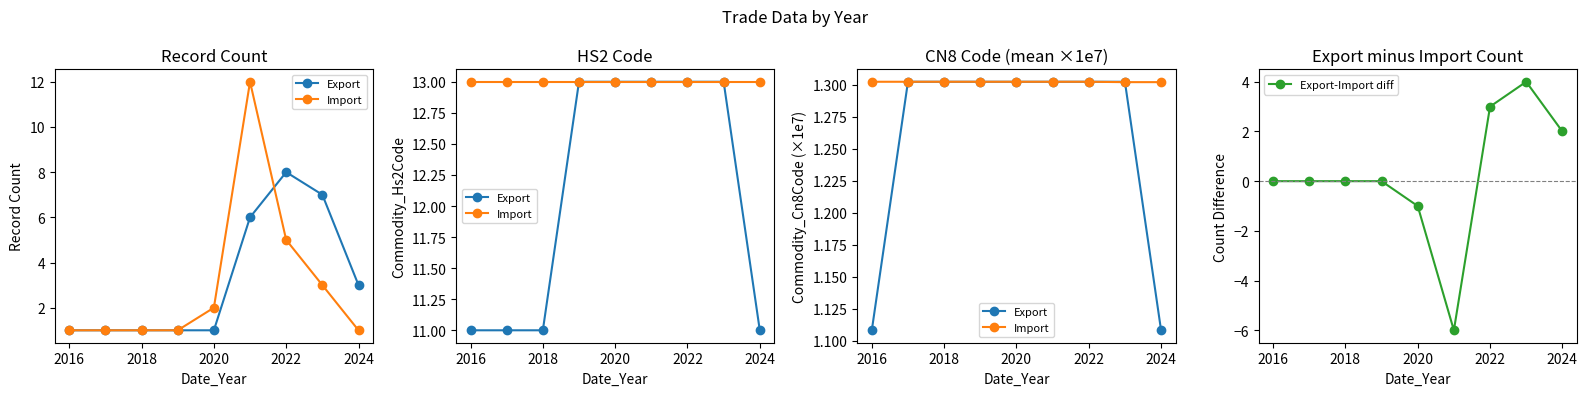

What is the greatest value displayed?

4.0